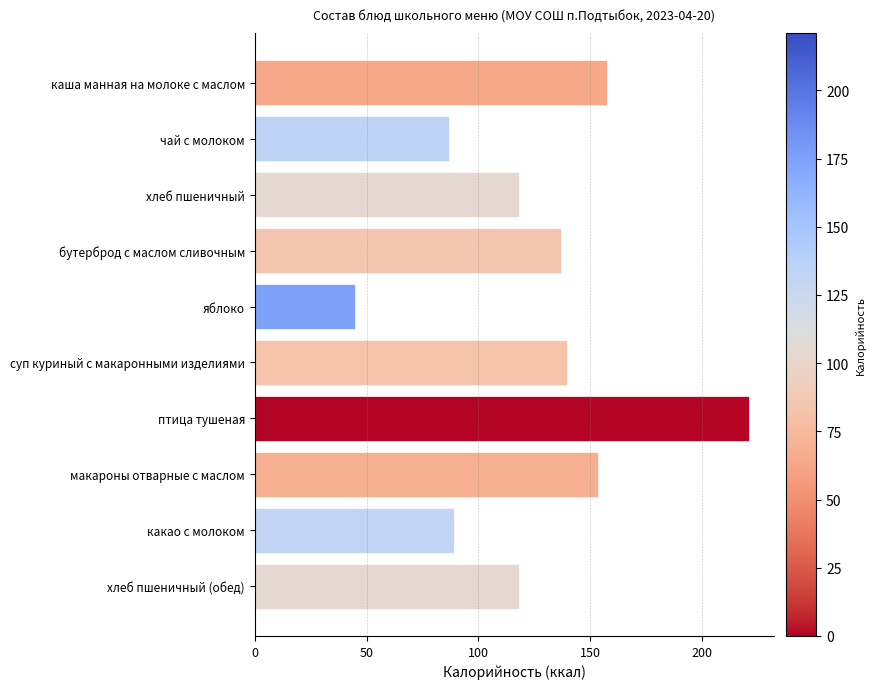

What is the value of the 8th bar from the top?

153.3